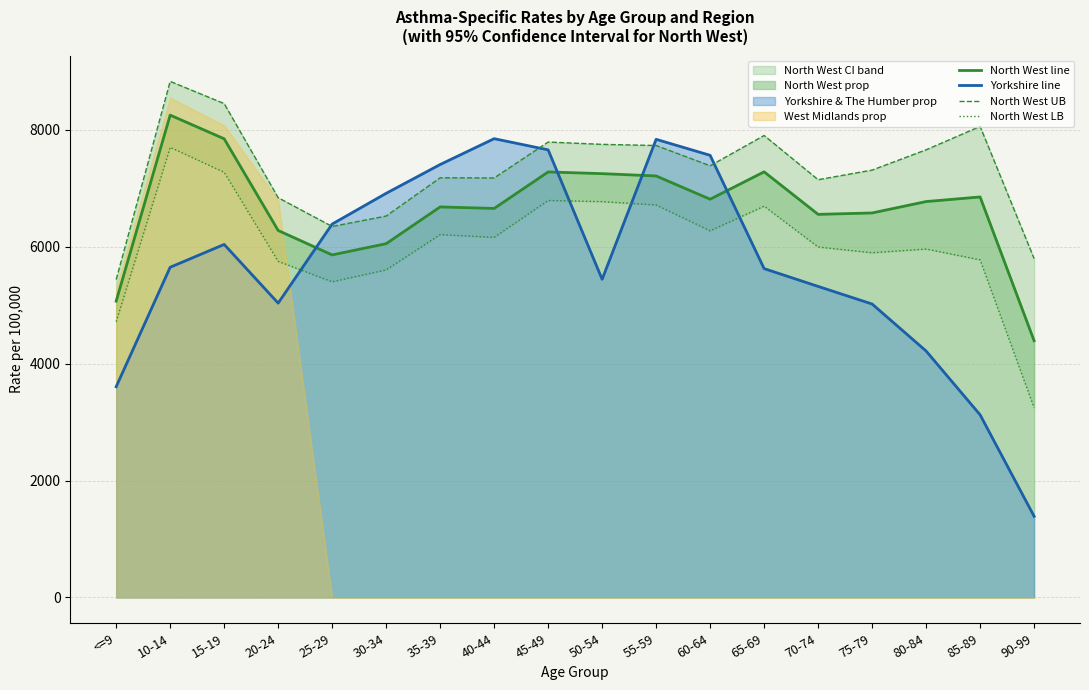

What is the difference between the maximum and minimum values in the North West UB series?

3391.4